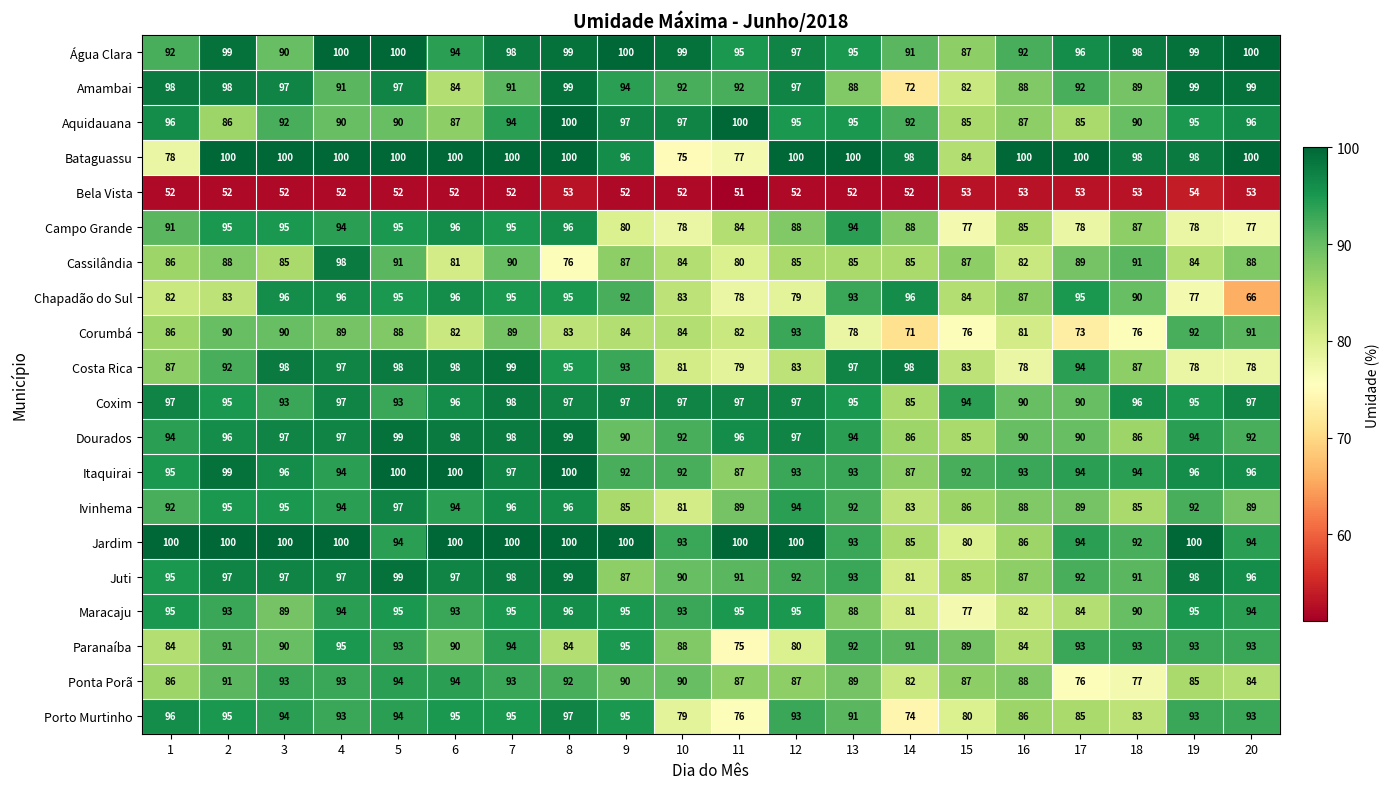

At which category is the sum across all series the highest?

7